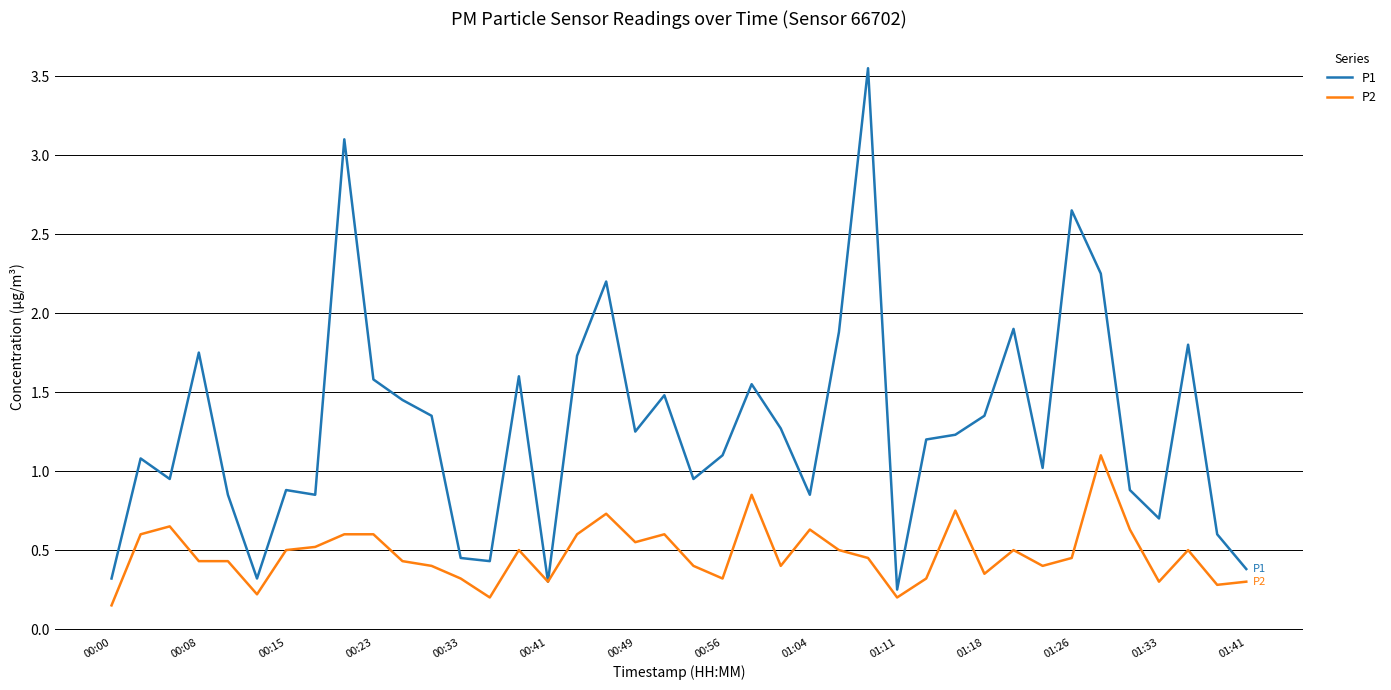

List the series in order of their peak value, lowest first.

P2, P1